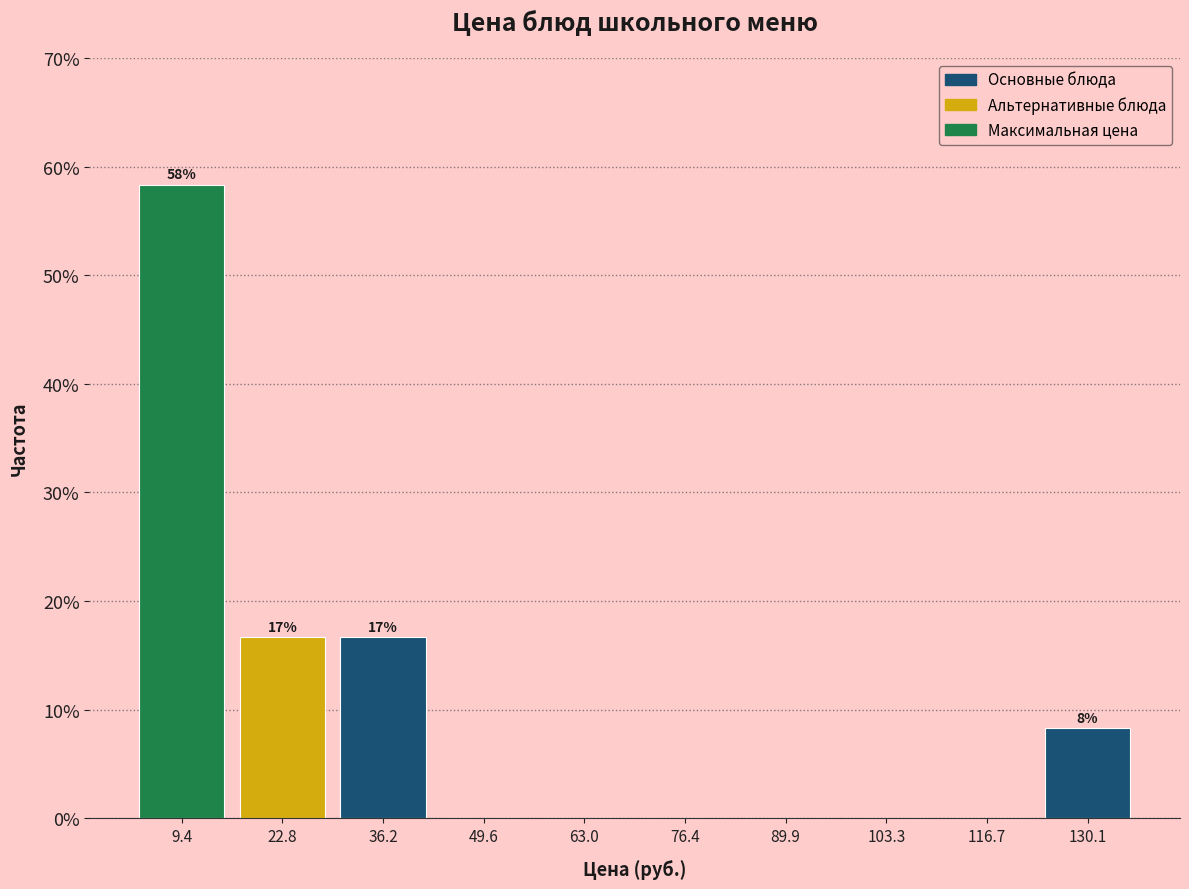

Which range on the x-axis has the tallest bar?

2 to 16